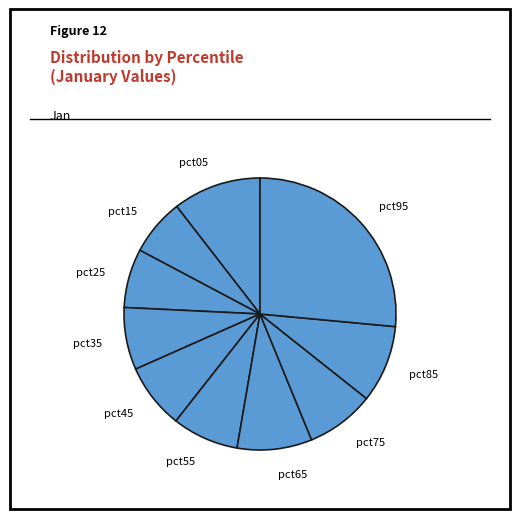

Does any single category account for the majority?

No